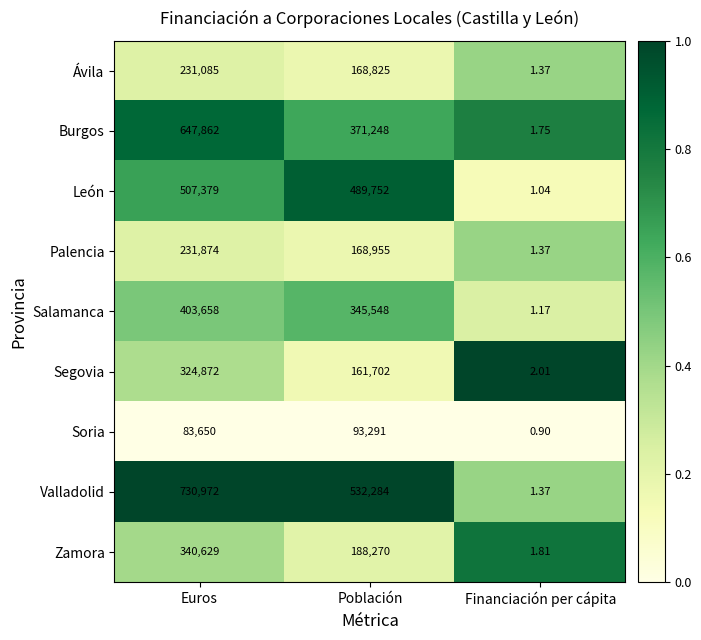

At which category does the chart reach its peak across all series?

Euros